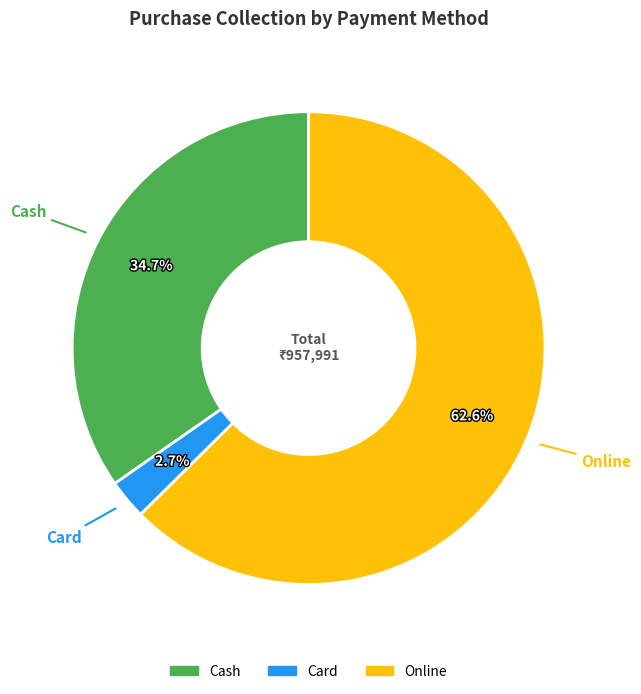

What is the smallest slice in the pie chart?

Card